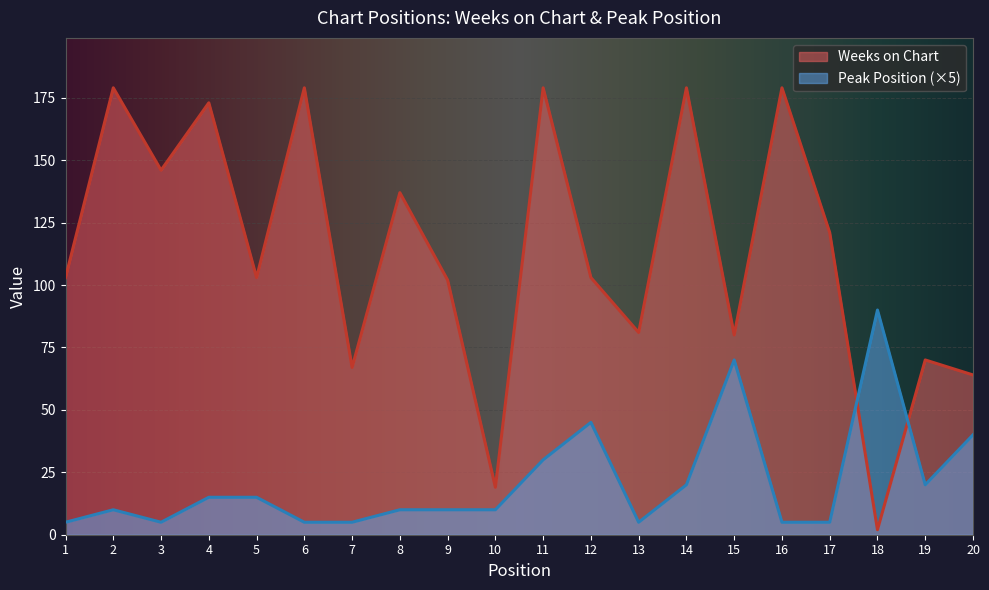

What is the difference between the maximum and minimum values in the Peak Position series?

85